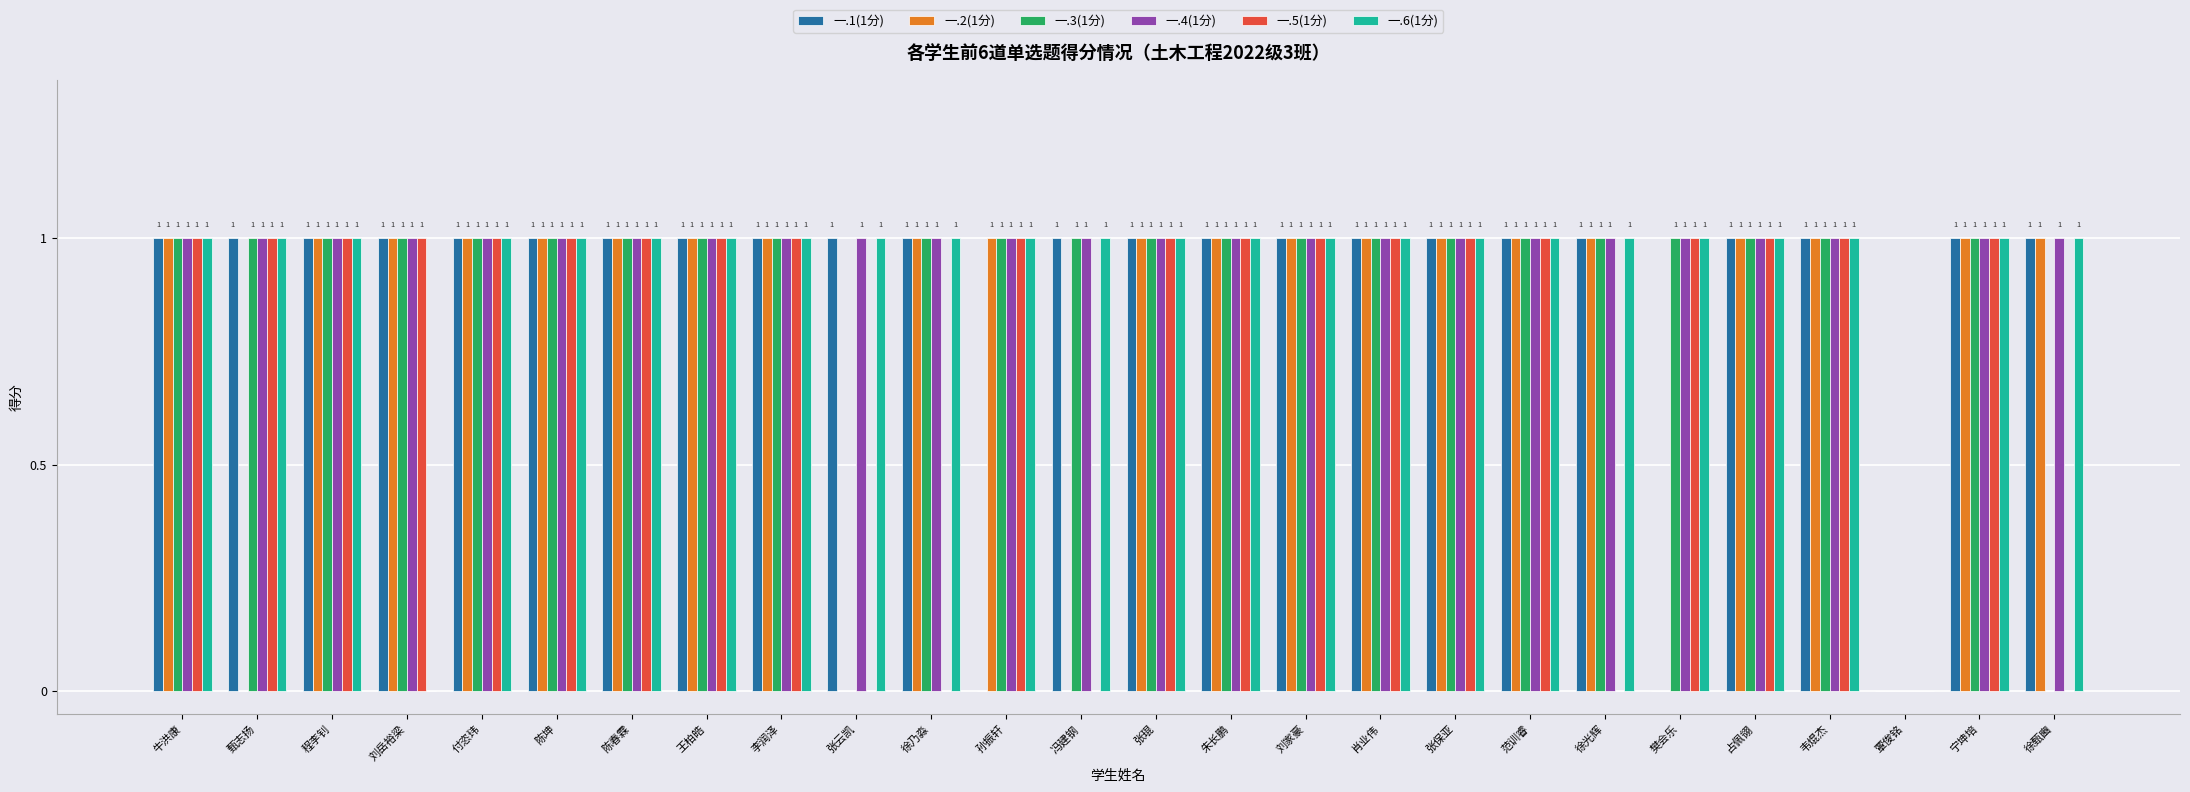

How many data points does each series have?

26